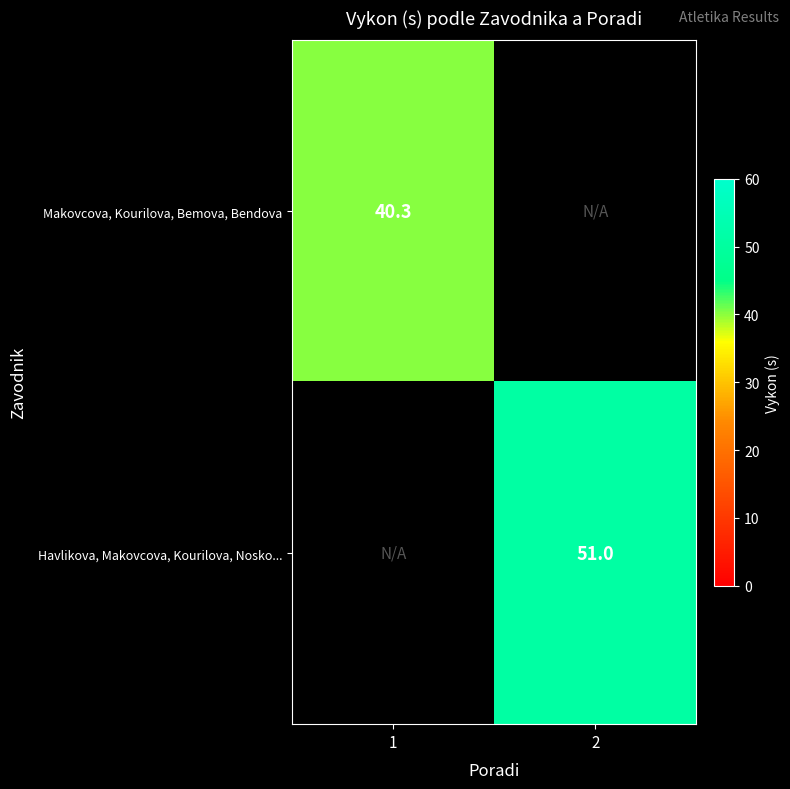

The value of Havlikova, Makovcova, Kourilova, Nosko... at 2 is 51.0. True or false?

True